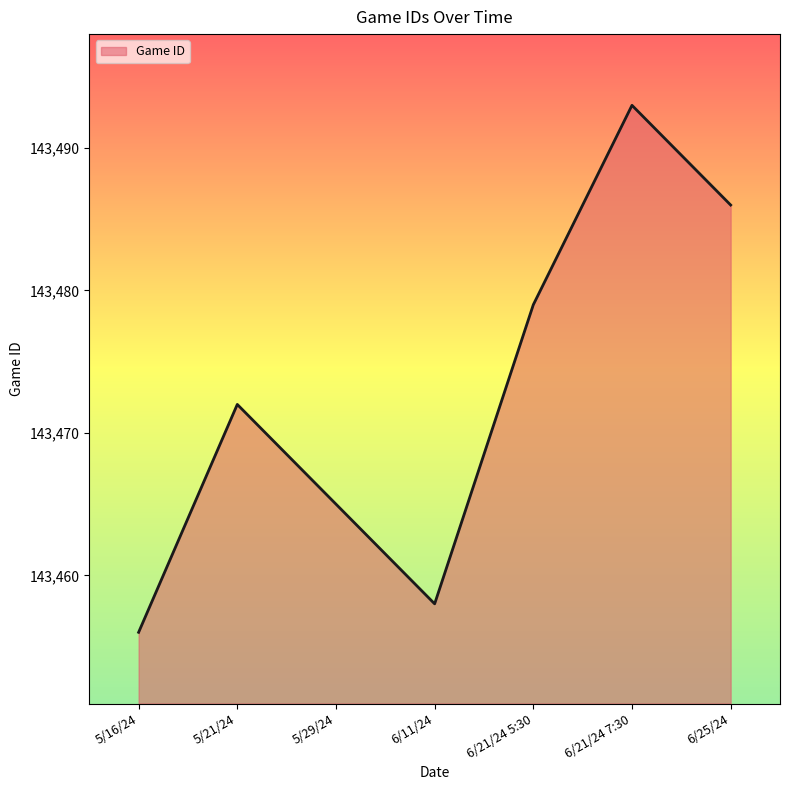

What position from the right is 6/21/24 5:30?

3